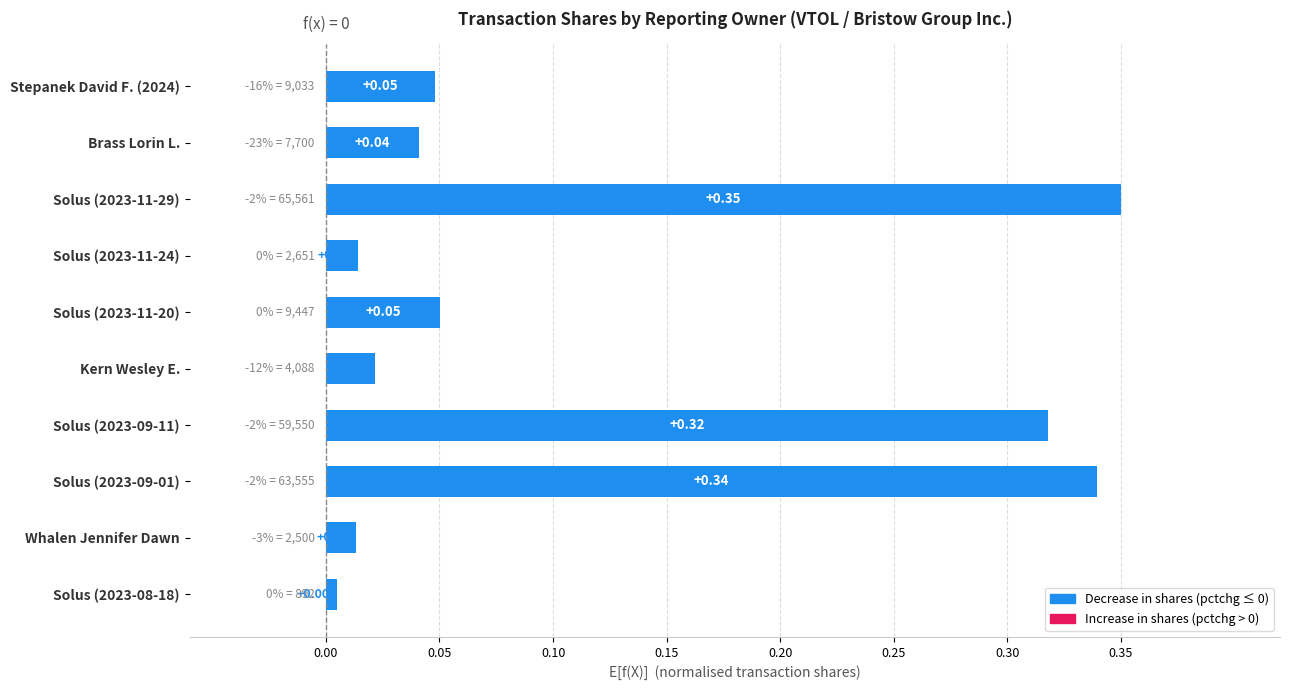

What is the sum of all values?

1.2